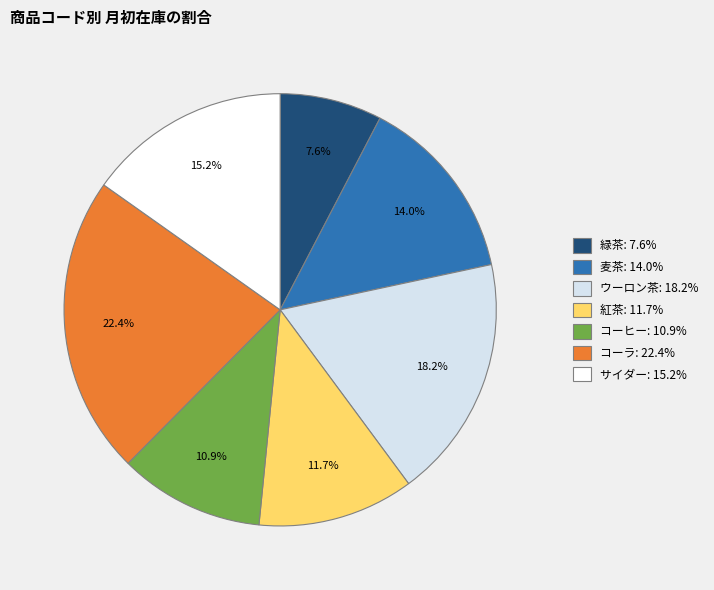

To the nearest percent, what is the average slice percentage?

14%